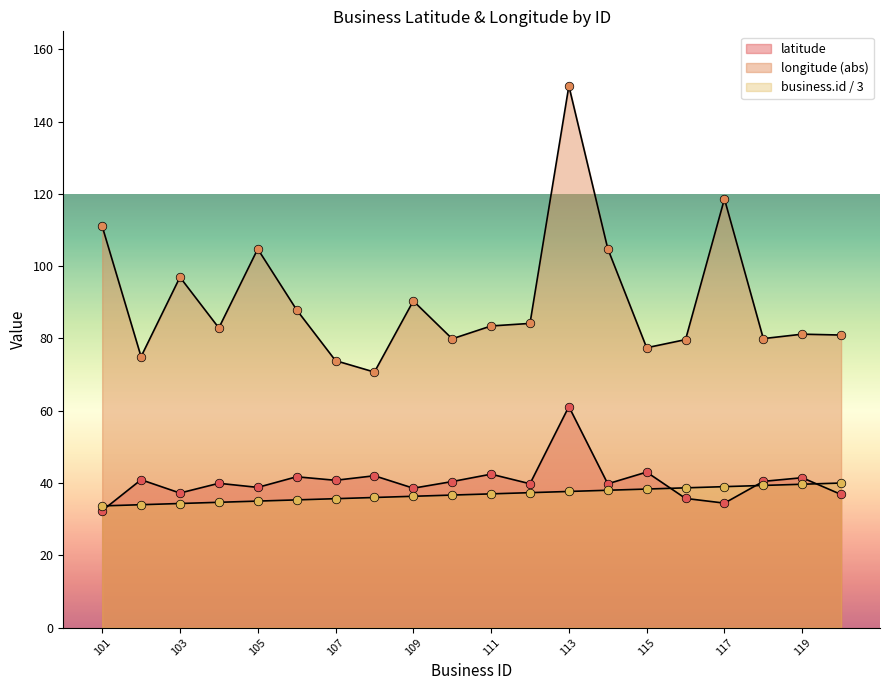

Which series has the largest total across all categories?

longitude